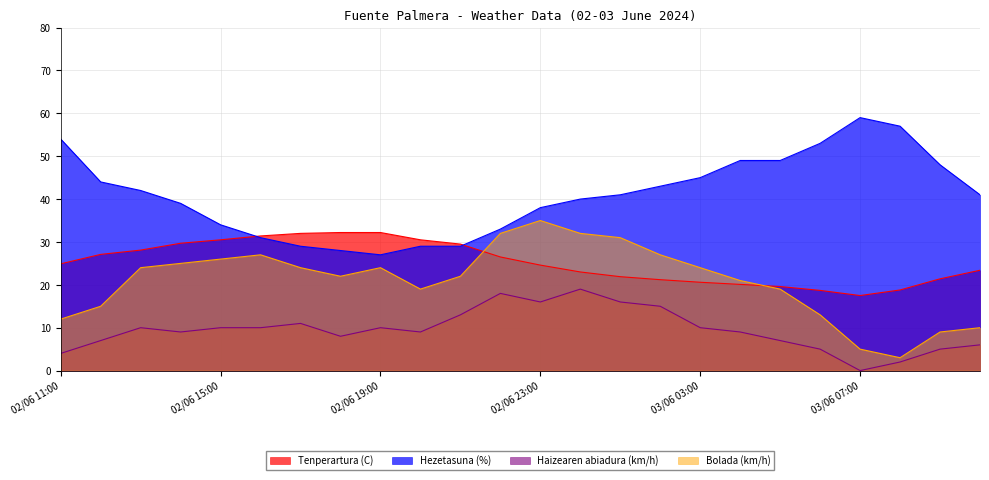

What is the difference between the second highest and minimum values in the Hezetasuna (%) series?

30.0